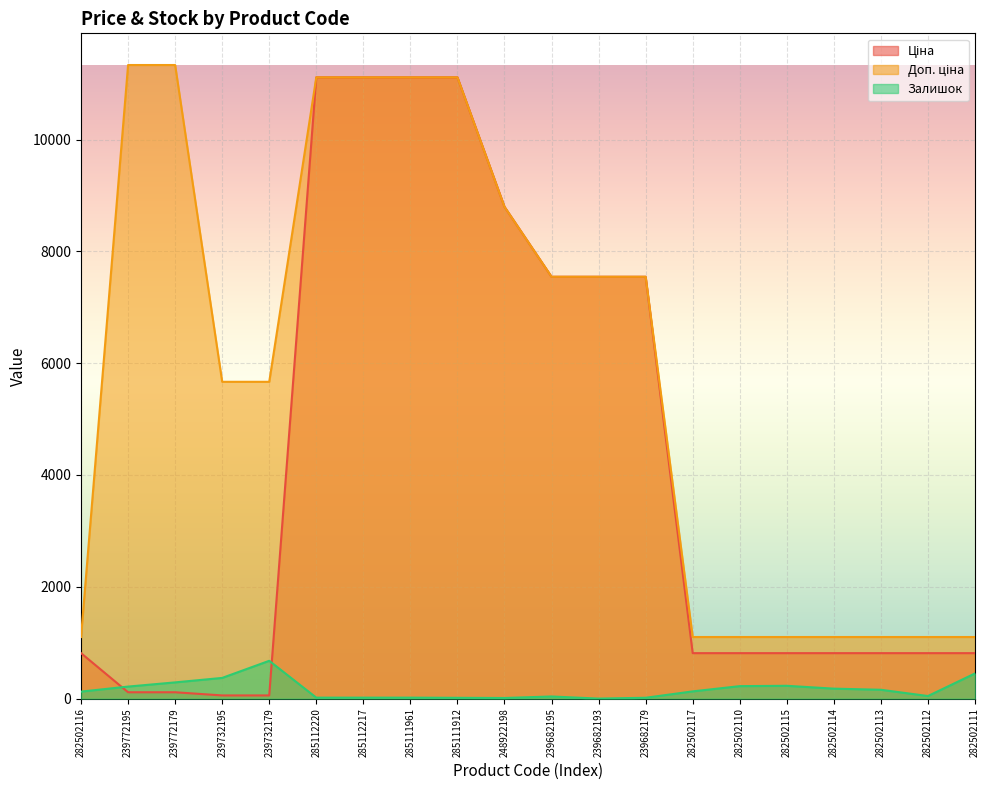

List the labels in order of Залишок value, smallest first.

239682193, 248922198, 285111912, 239682179, 285112220, 285112217, 285111961, 239682195, 282502112, 282502116, 282502117, 282502113, 282502114, 239772195, 282502110, 282502115, 239772179, 239732195, 282502111, 239732179